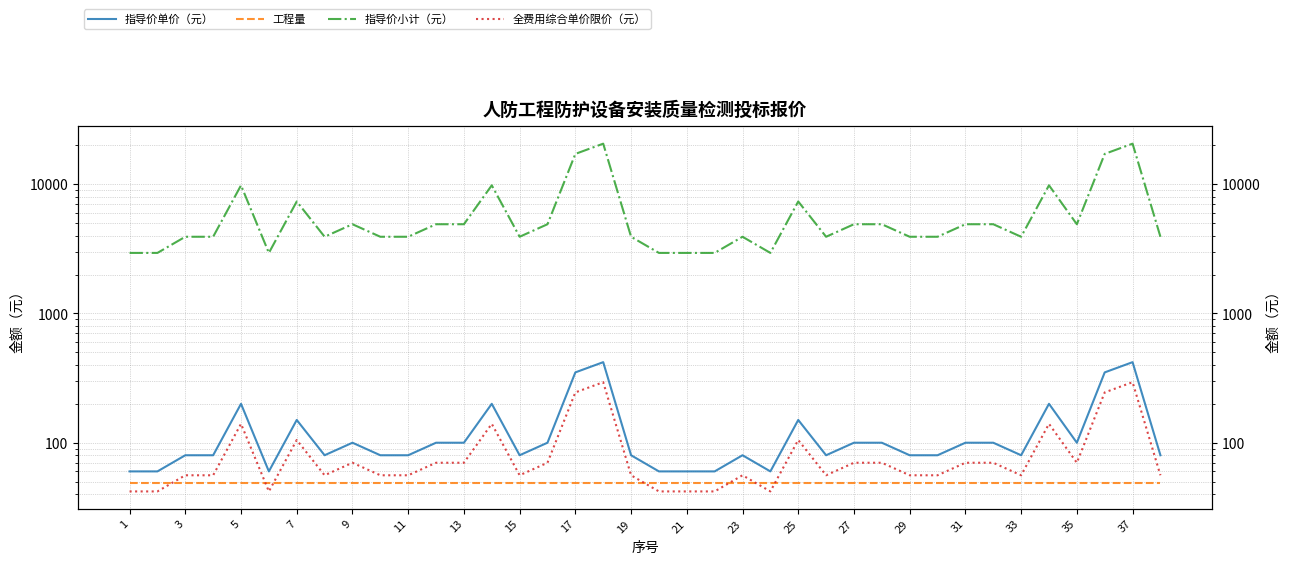

The value of 工程量 at 35 is 27. True or false?

False